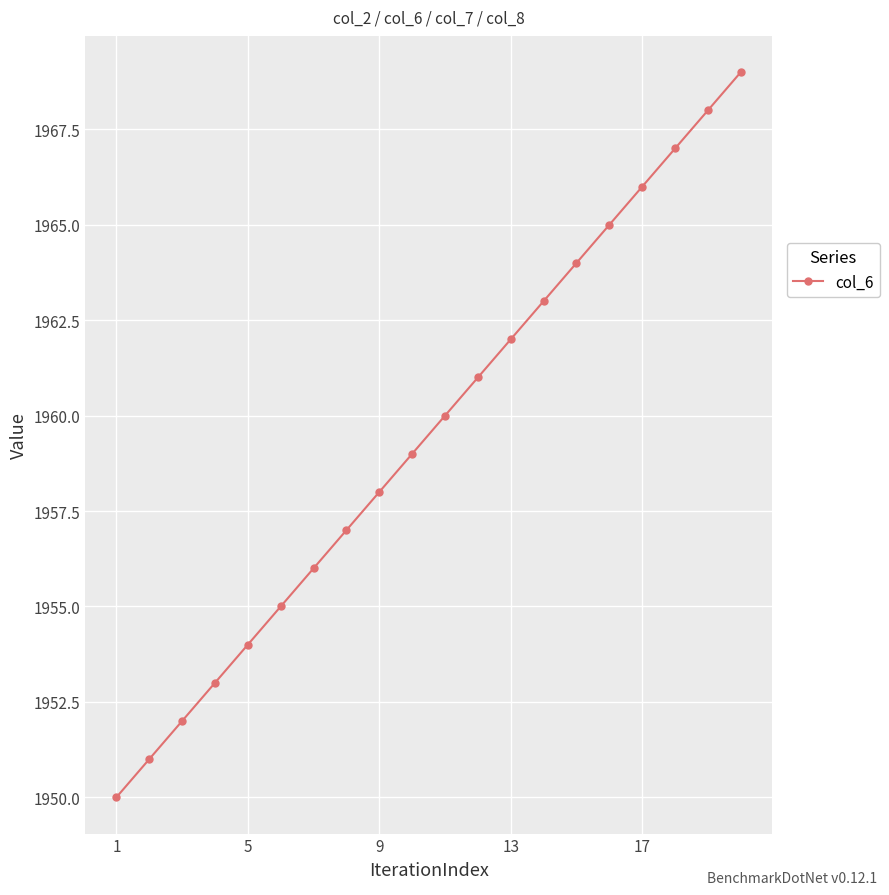

What is the greatest value displayed?

1969